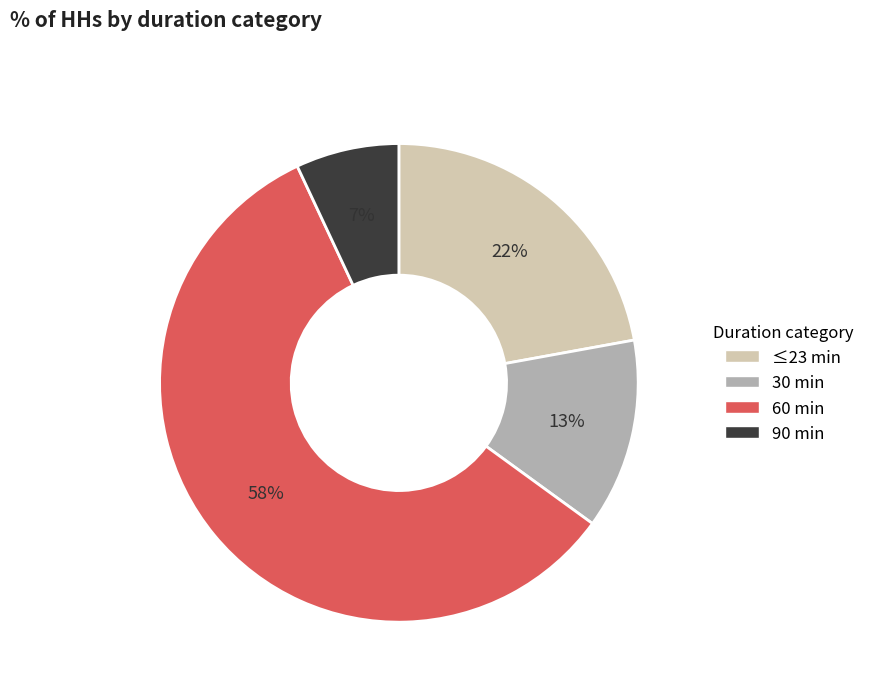

To the nearest percent, what is the average slice percentage?

25%